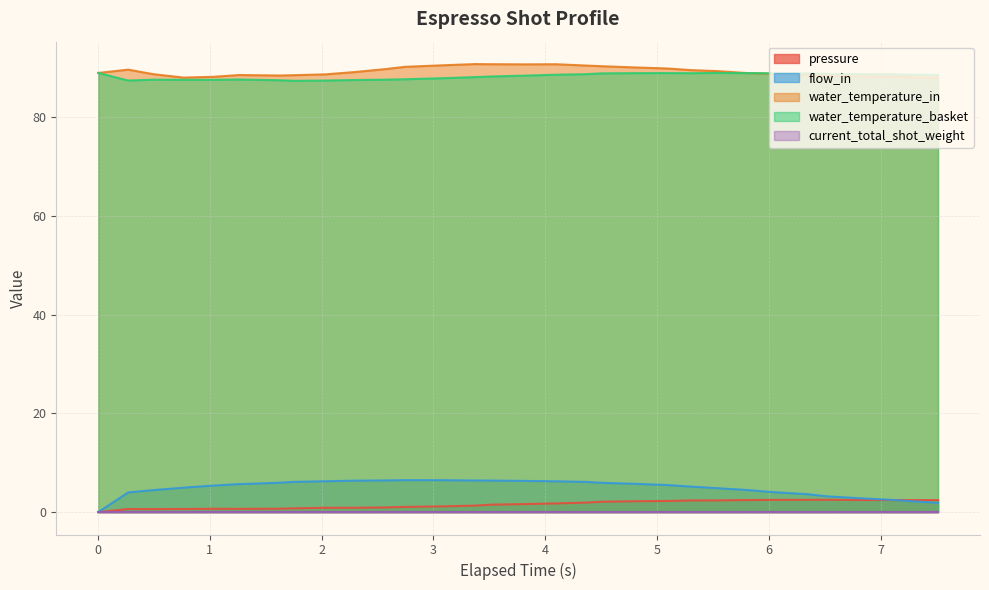

In pressure, how many points are lower than both neighbors (excluding endpoints)?

3